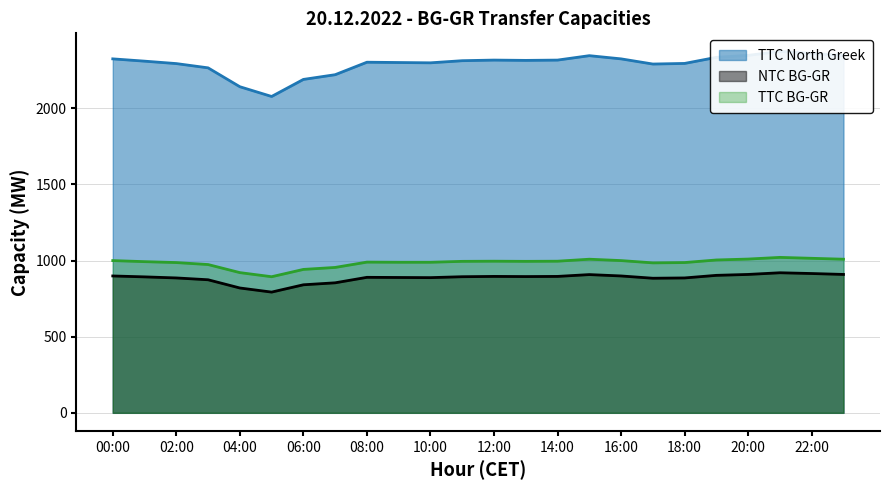

At which category is the sum across all series the highest?

21:00